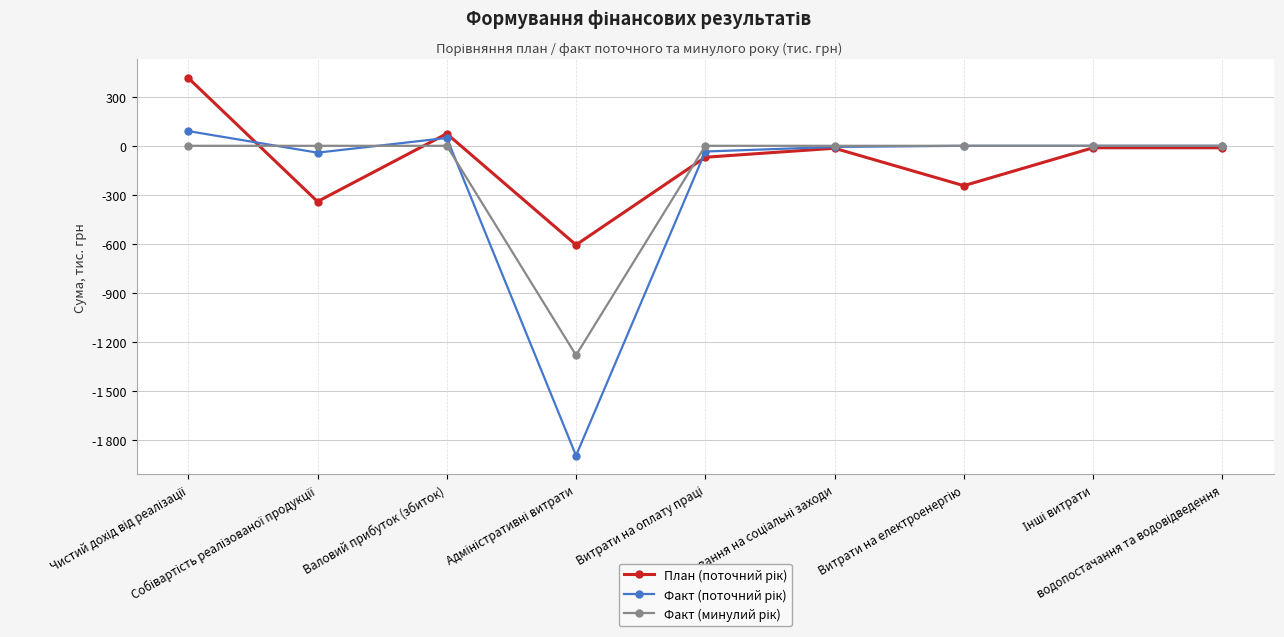

What is the label of the 8th point from the left?

Інші витрати